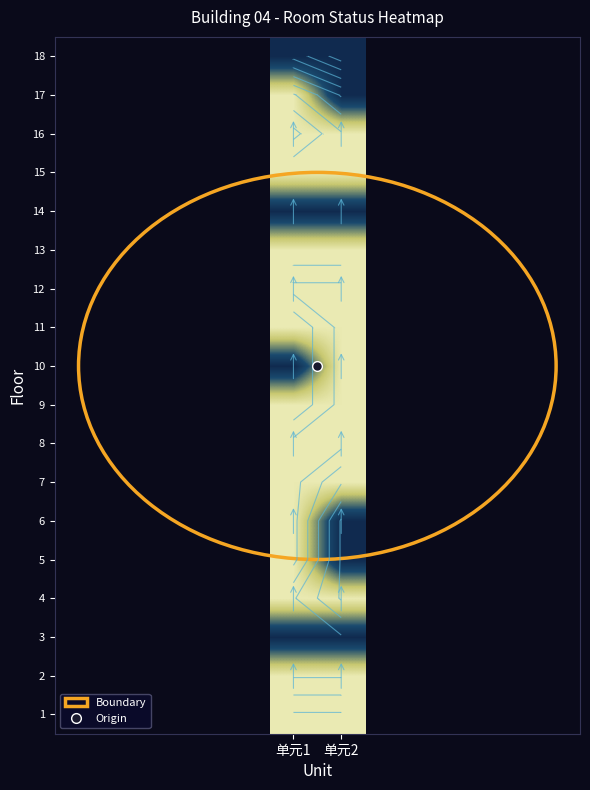

How many data points does each series have?

2